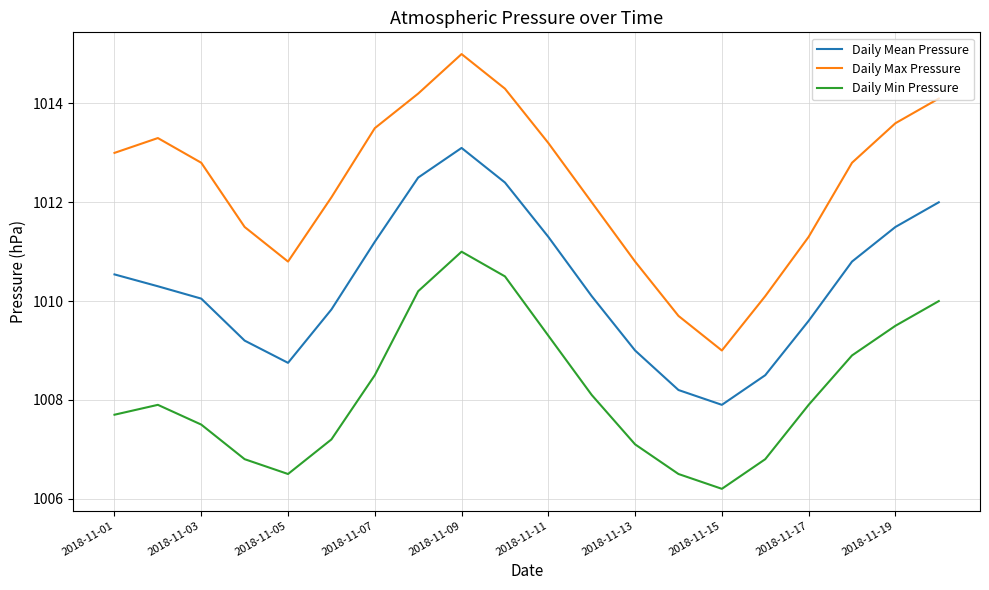

What is the difference between the maximum and minimum values in the Daily Min Pressure series?

4.8